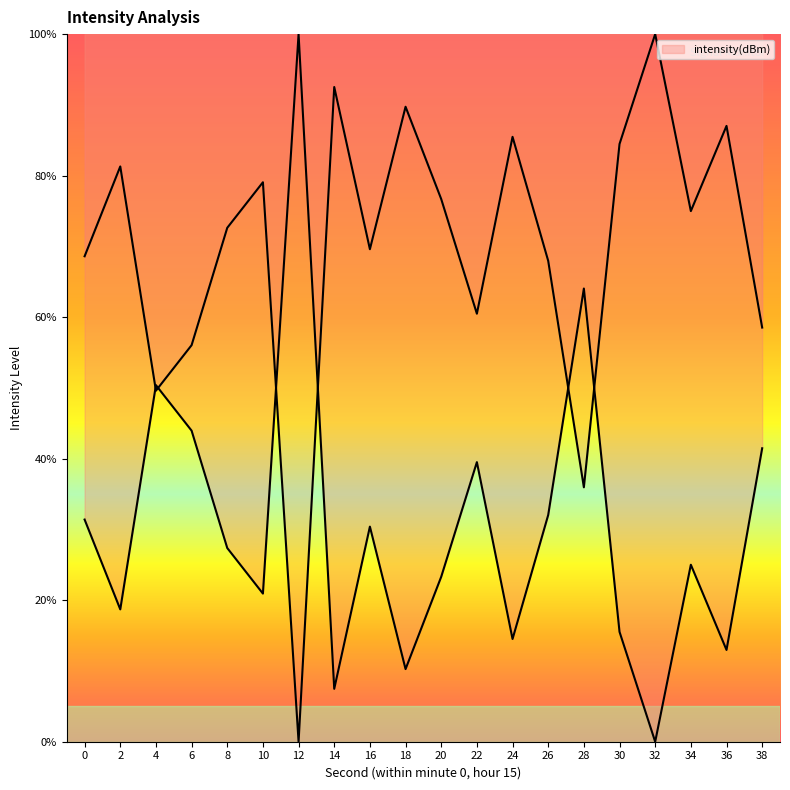

What is the value of the 2nd point from the left?

18.7